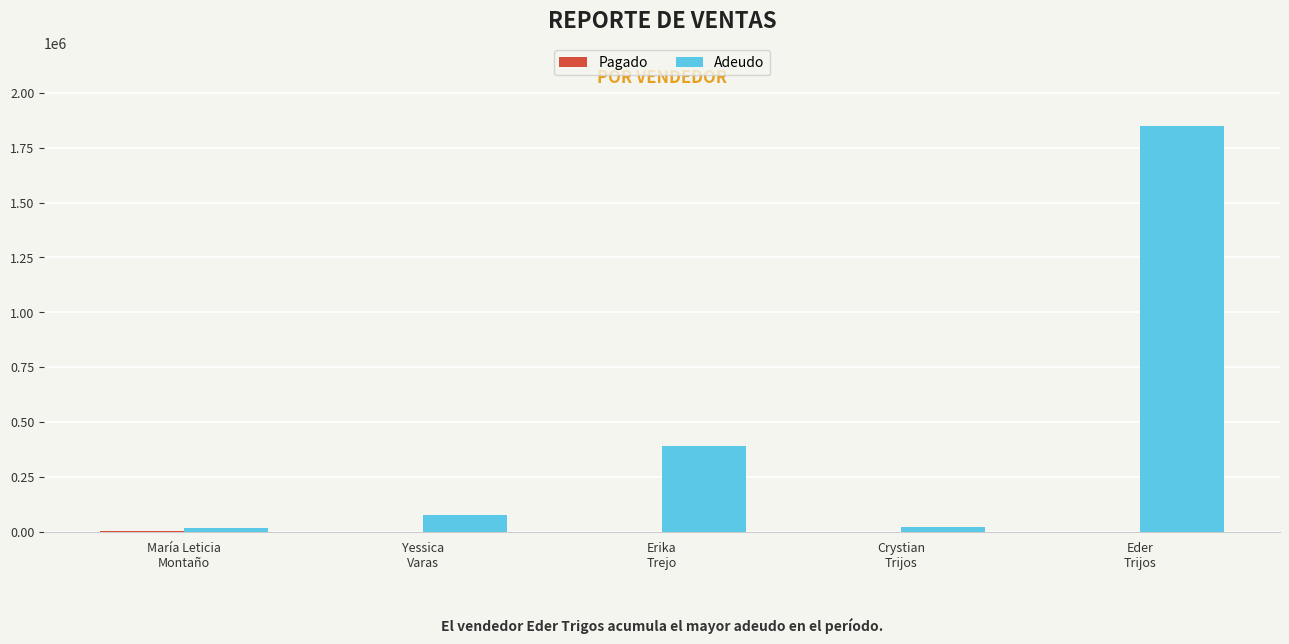

What is the highest value of the Adeudo series?

1850000